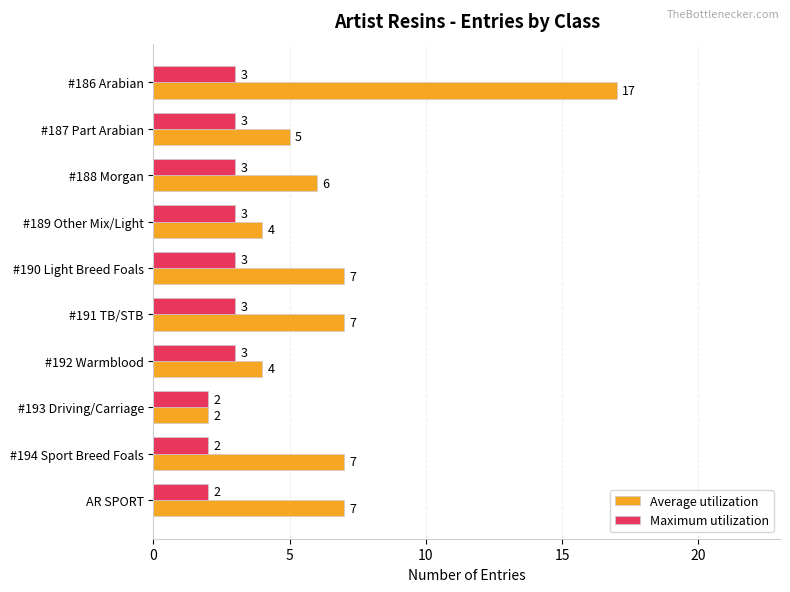

Which series has the widest spread of values?

Average utilization